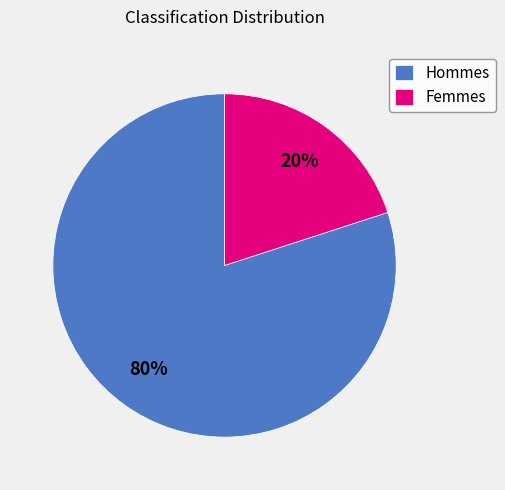

What is the ratio of the value at Hommes to the value at Femmes?

4.0